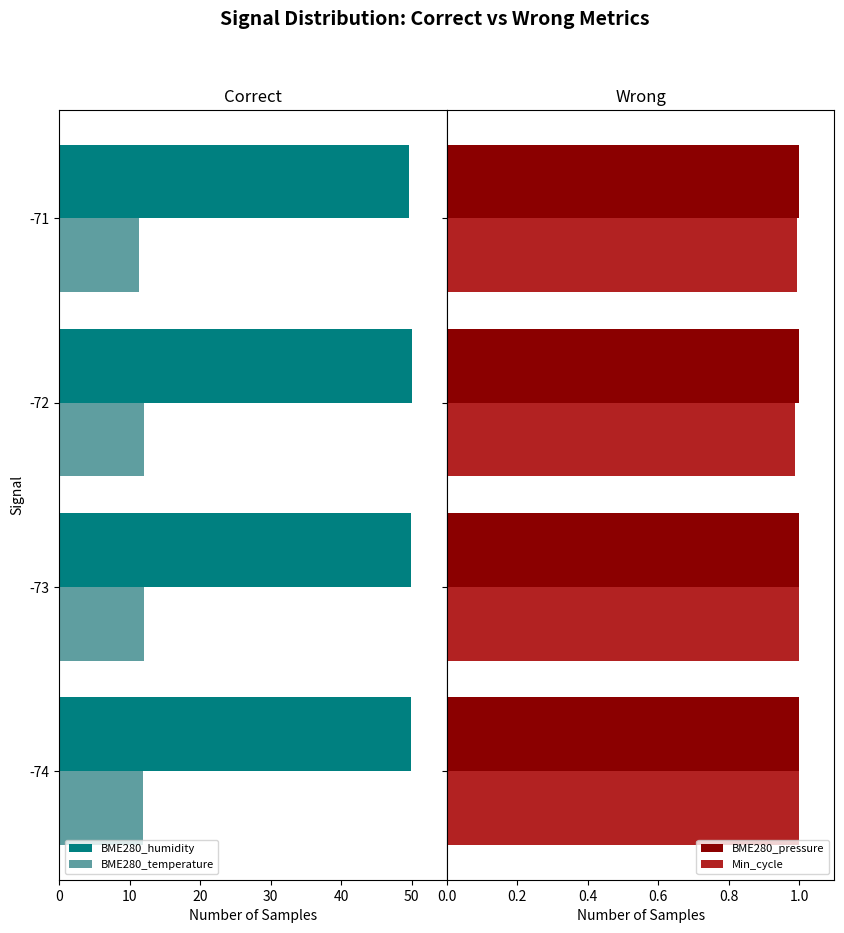

What is the lowest value of the Min_cycle series?

1.0